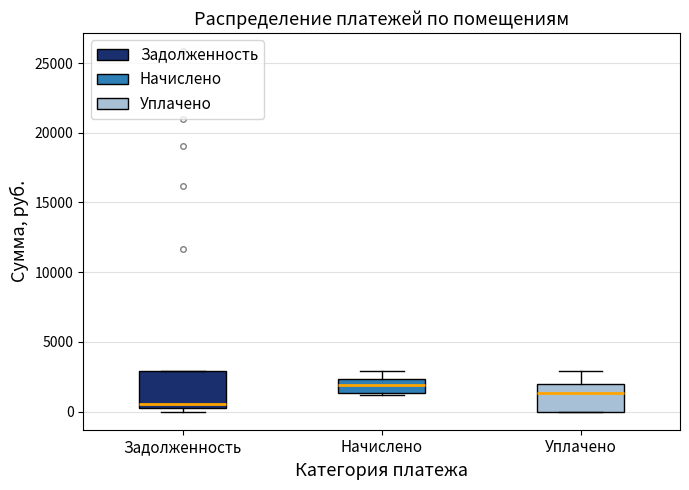

Reading left to right, transcribe this box plot: for each box, give where its median line is, the range the box spans, and where its two whiskers end, as read against the y-axis. The values are not printed on the chart, so give them approximately, as read against the axis.

Задолженность: median 500 (just above the box's lower edge), box 500 to 3000, whiskers 0 to 3000
Начислено: median 2000, box 1500 to 2500, whiskers 1000 to 3000
Уплачено: median 1500, box 0 to 2000, whiskers 0 to 3000